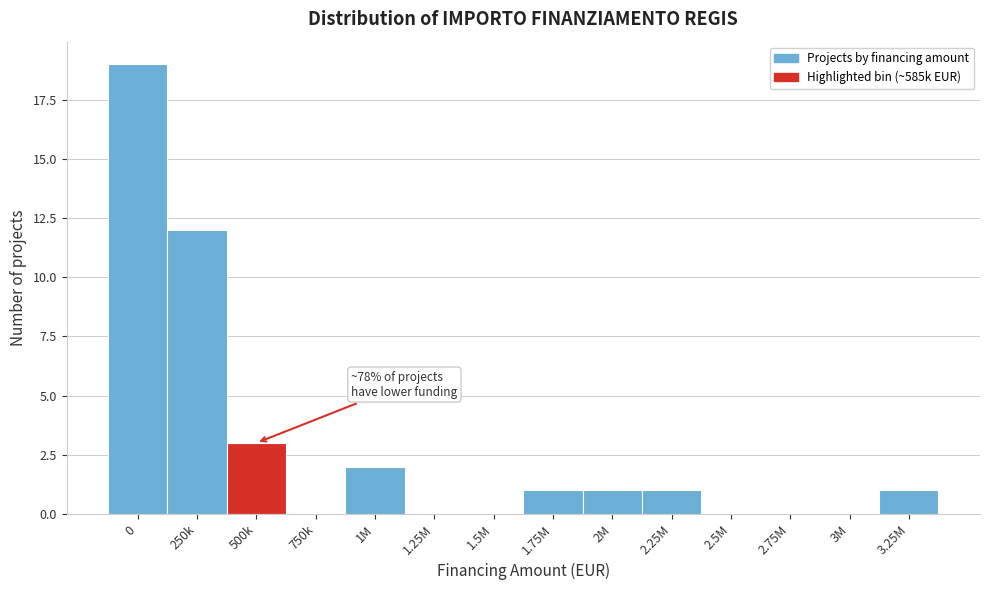

Reading left to right, list all the values displayed in this chart.

0=19	250k=12	500k=3	750k=0	1M=2	1.25M=0	1.5M=0	1.75M=1	2M=1	2.25M=1	2.5M=0	2.75M=0	3M=0	3.25M=1